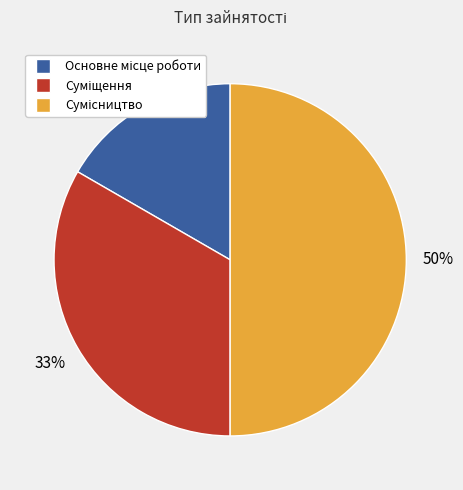

To the nearest percent, what is the difference between the largest and smallest slice percentages?

33%